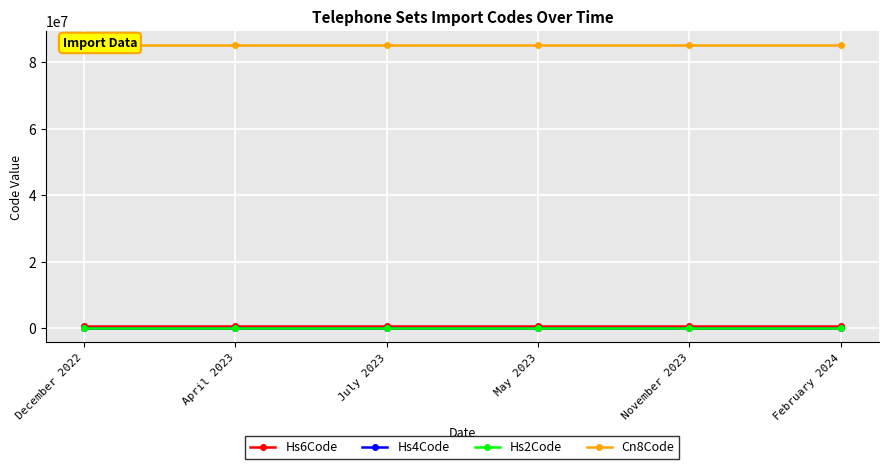

Which series changed the most between April 2023 and May 2023?

Hs6Code